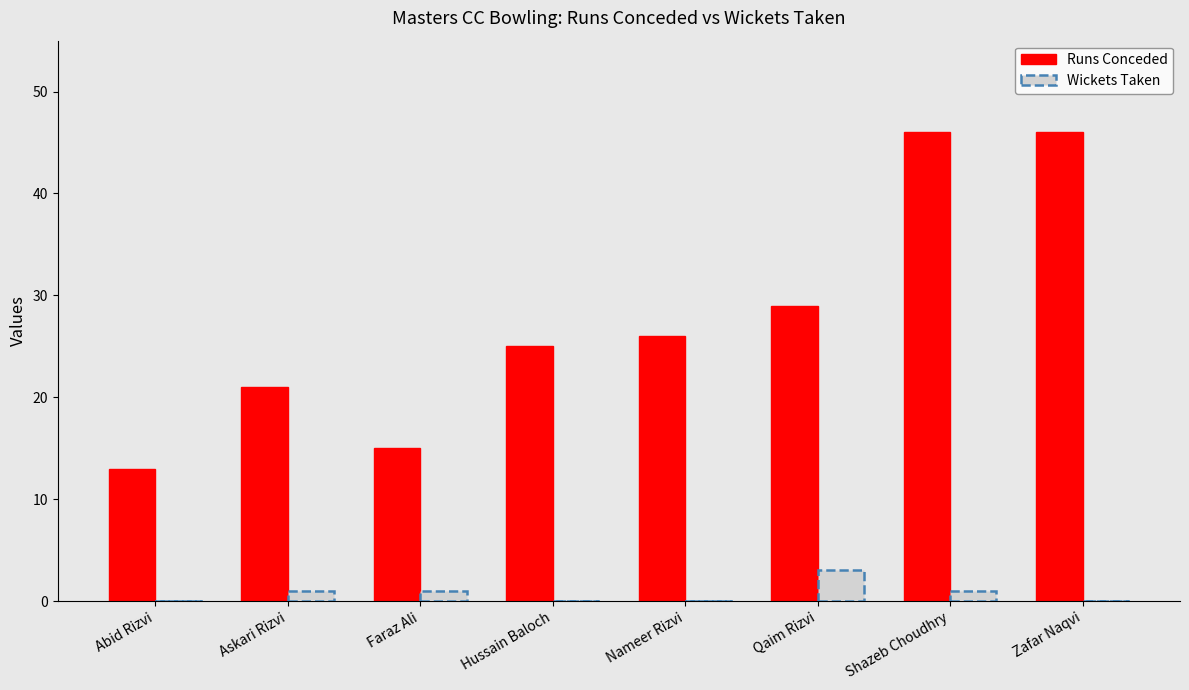

The chart shows a value of 26 at Nameer Rizvi. True or false?

True